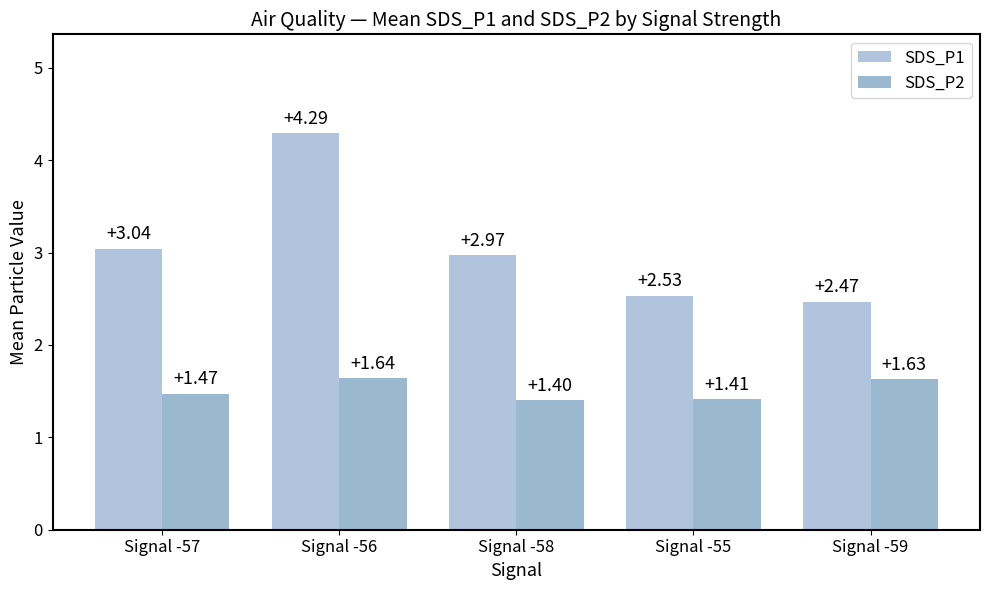

List the series in order of their overall mean, lowest first.

SDS_P2, SDS_P1